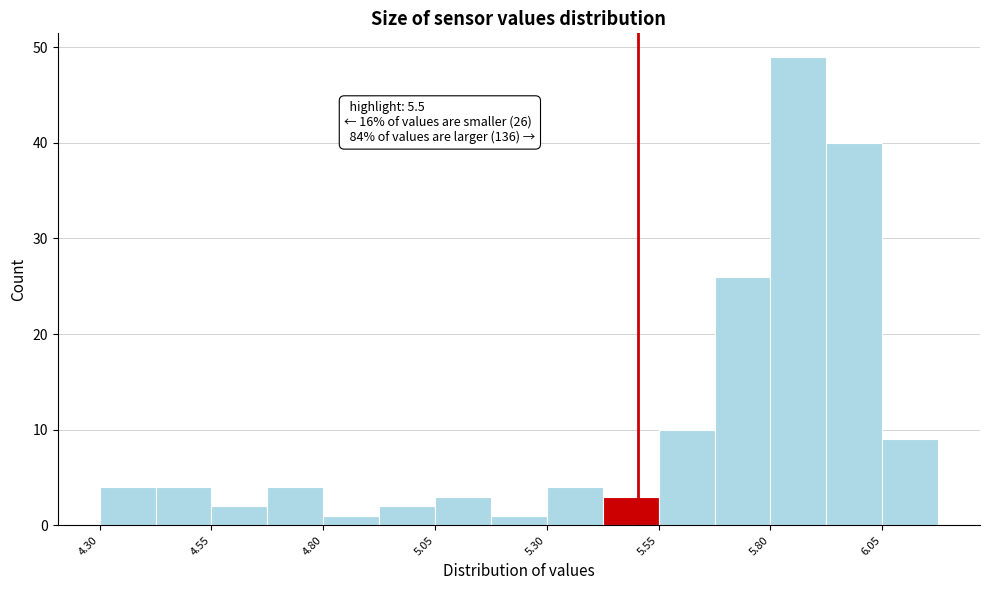

Around what value on the x-axis is the tallest bar? Give the approximate position of its centre, as read against the axis.

5.85